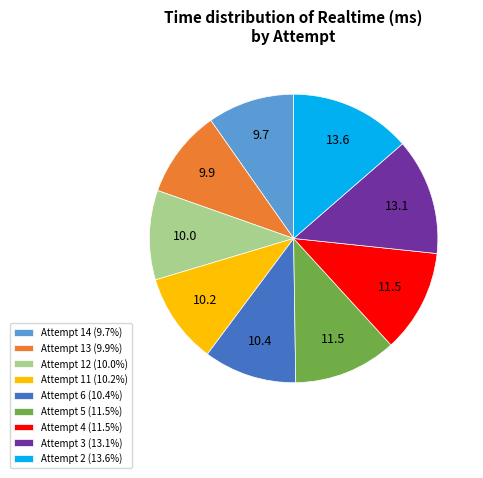

Combined, do Attempt 11 (10.2%) and Attempt 14 (9.7%) account for over 50%?

No